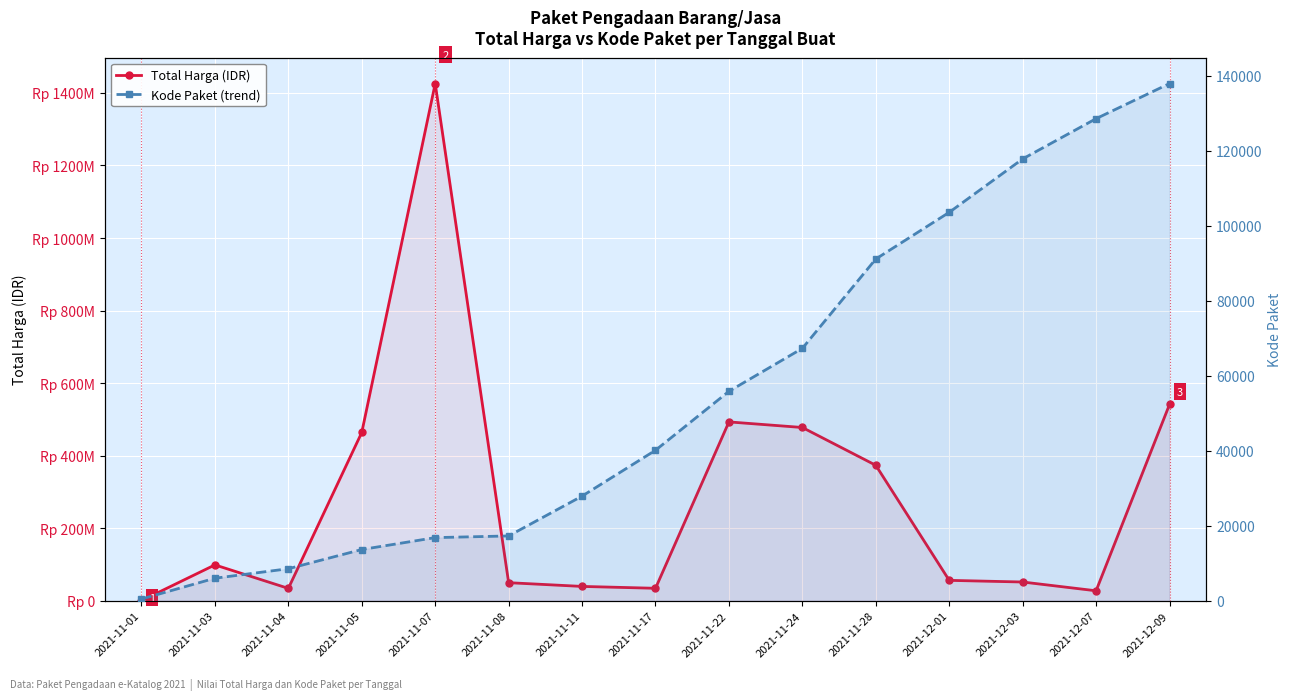

Count the number of data series in this chart.

2